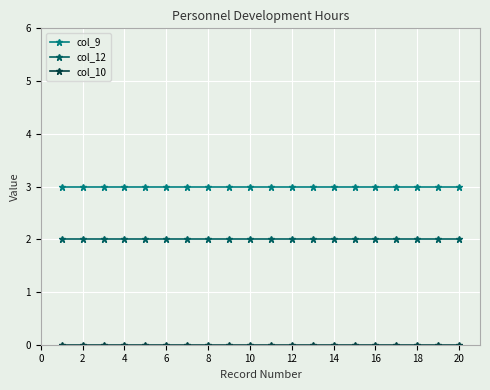

What is the maximum value shown in the chart?

3